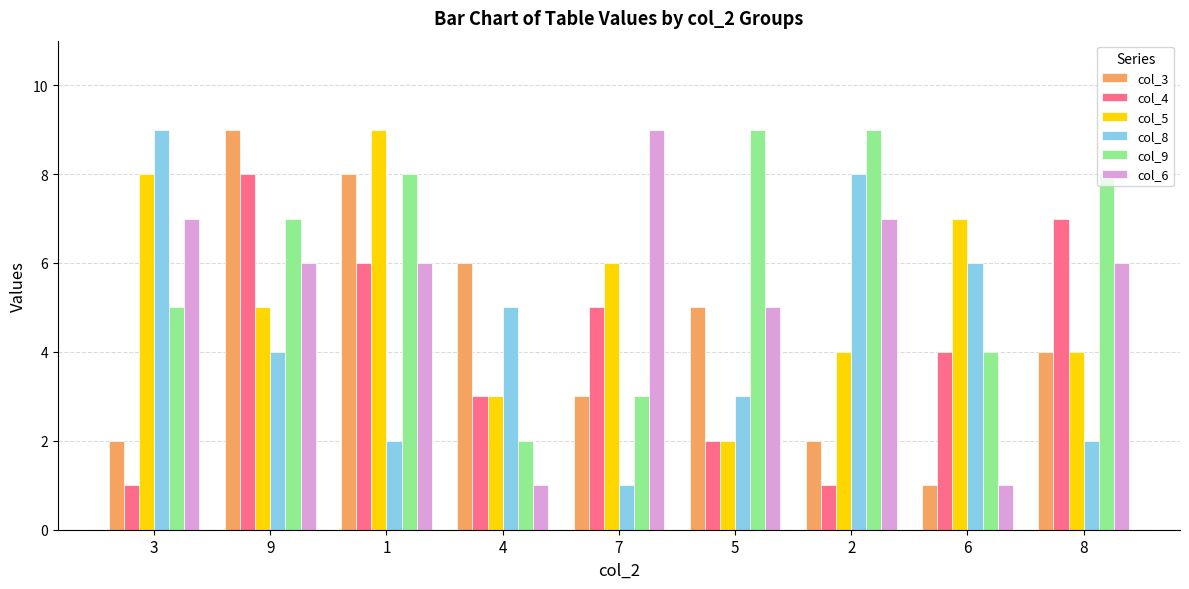

What is the difference between the maximum and minimum values in the col_9 series?

7